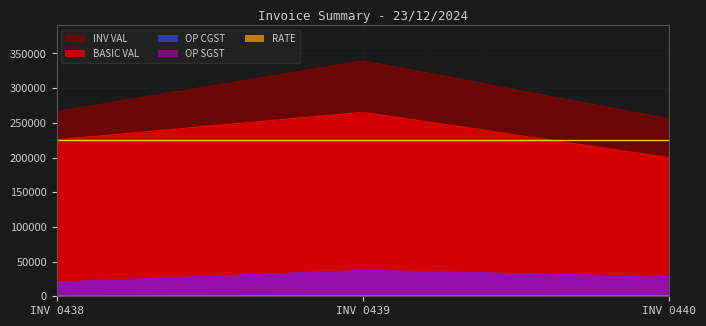

What is the minimum value shown in the chart?

25.0